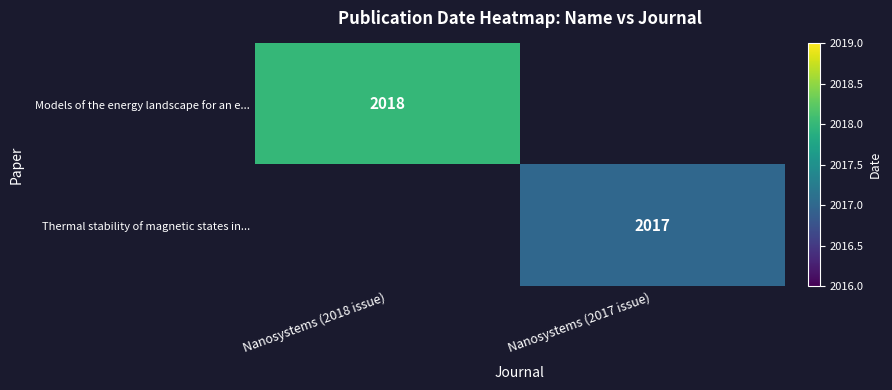

Between Nanosystems (2017 issue) and Nanosystems (2018 issue), which is larger?

Nanosystems (2018 issue)